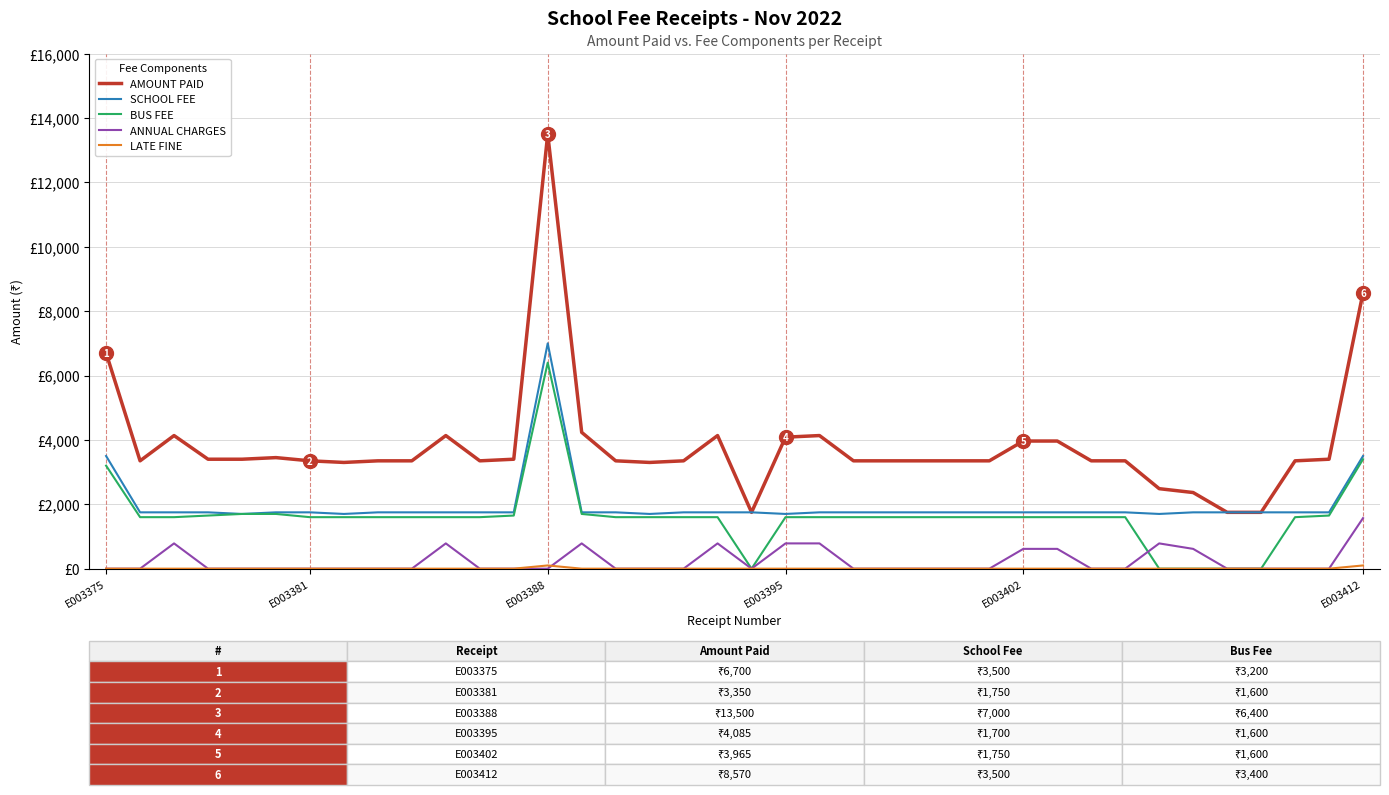

Does the chart display data point markers on the line(s)?

No